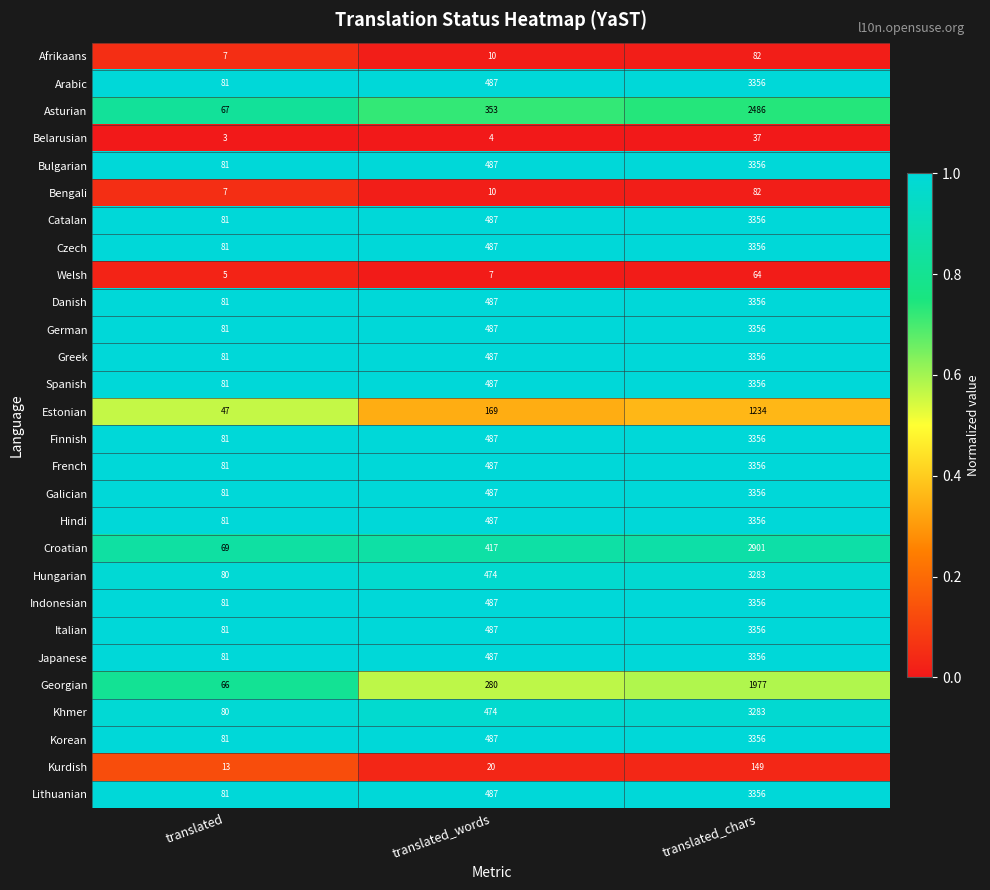

Is the value of Kurdish at translated_chars greater than the value of Hungarian at translated?

Yes